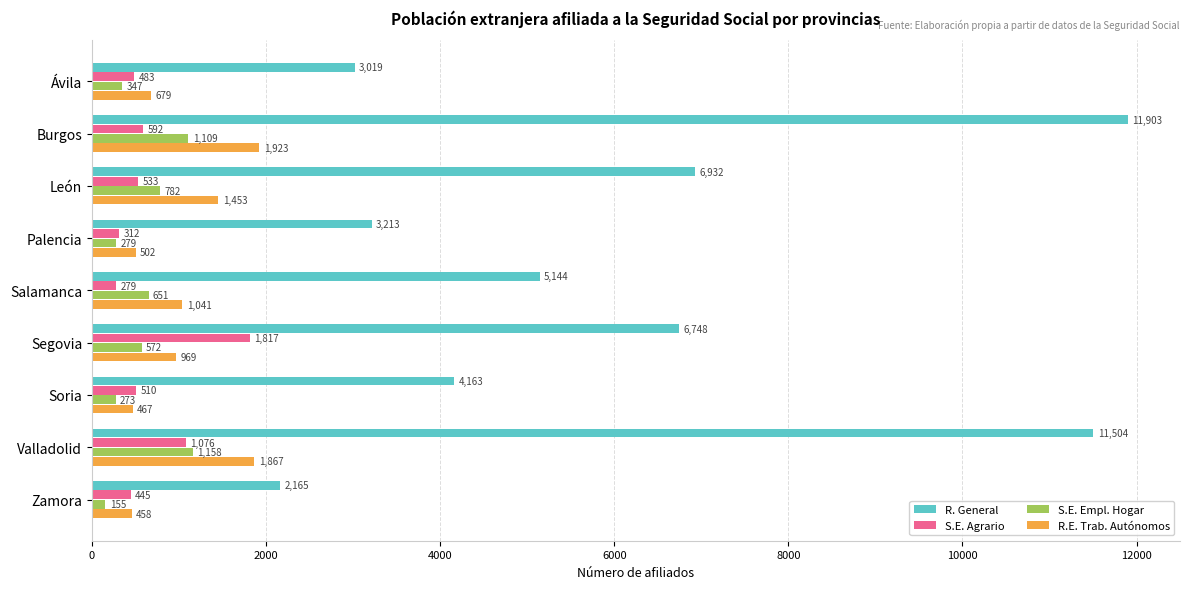

Which series has the widest spread of values?

R. General